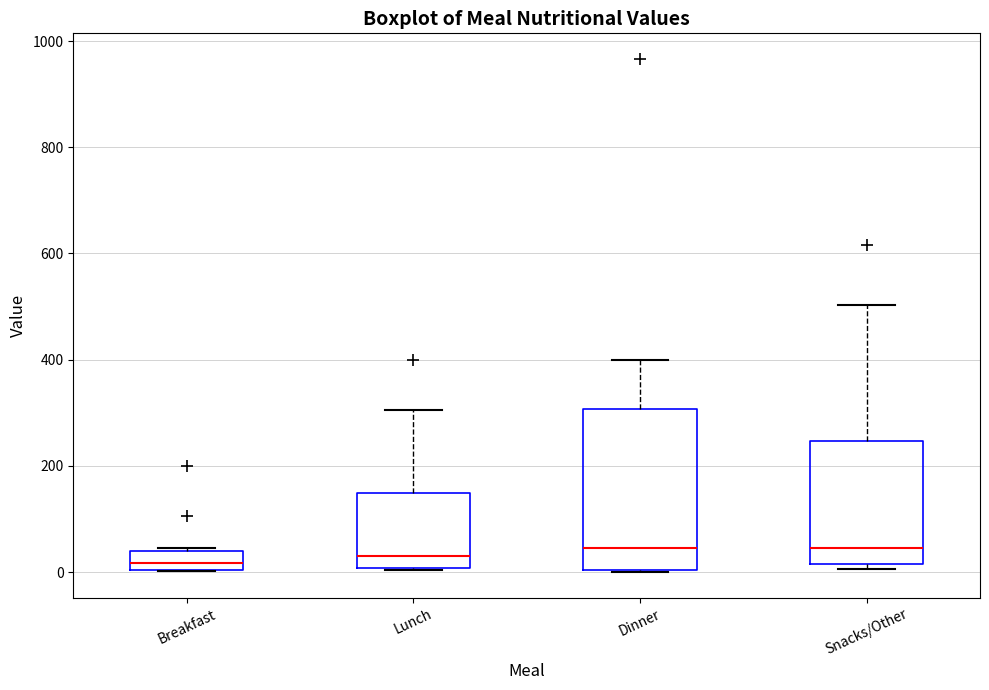

Which box is the tallest, from its lower edge to its upper edge?

Dinner